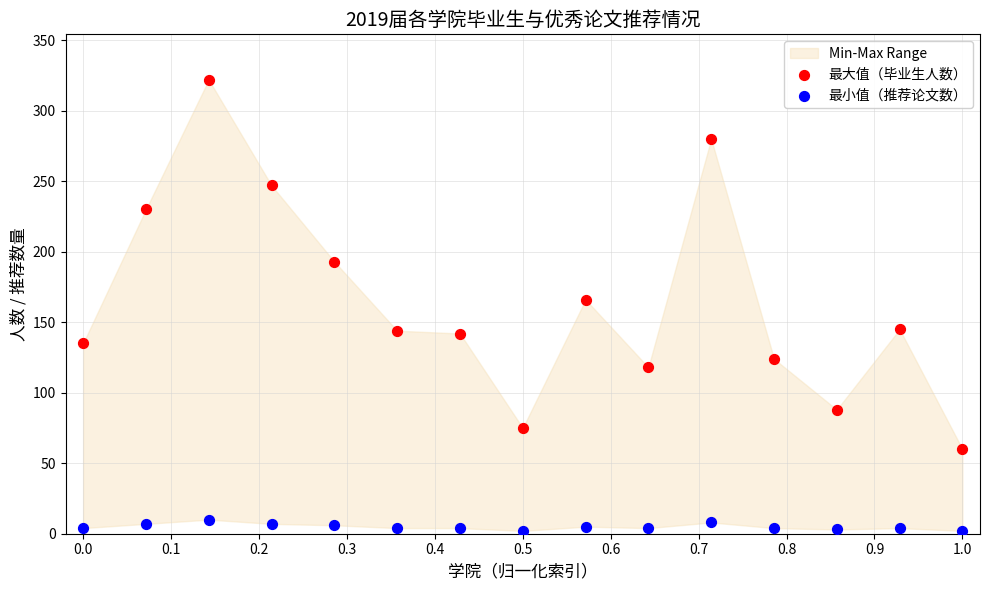

Across all series, what Y value is closest to 162?

166